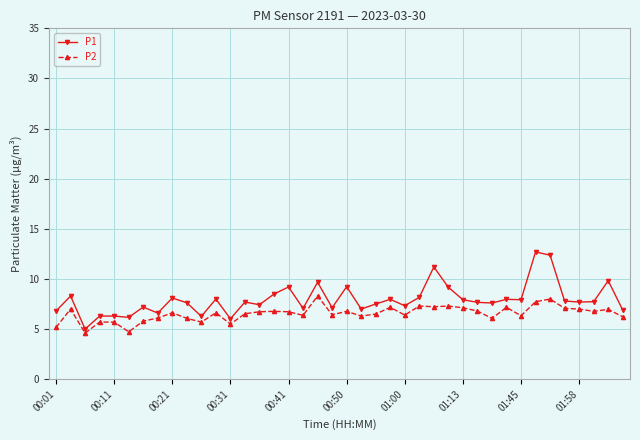

True or false: P1 has more than 1 points higher than both neighbors.

True